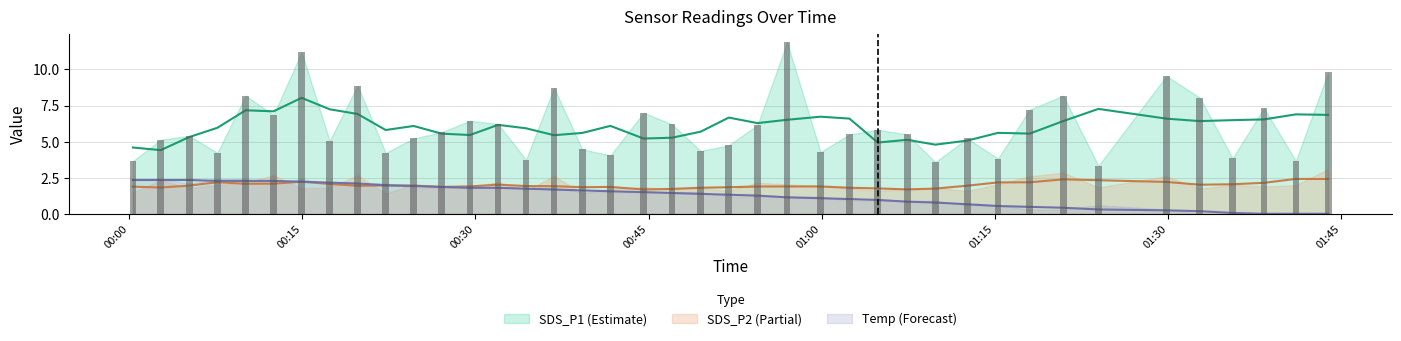

Between 2022/06/10 00:34:23 and 2022/06/10 01:41:04, which series saw the biggest shift?

Temp